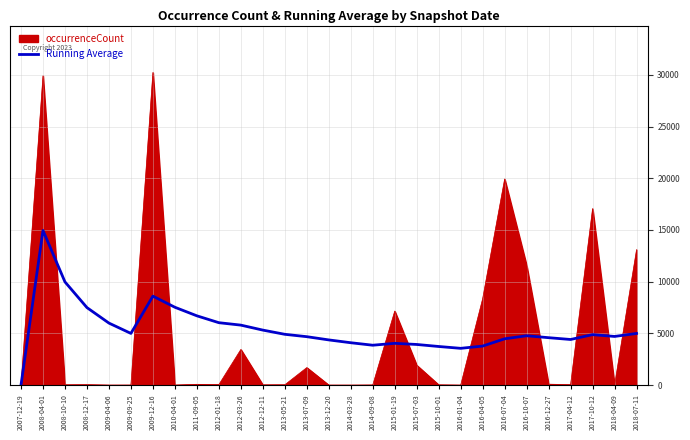

How many categories are shown in the chart?

29